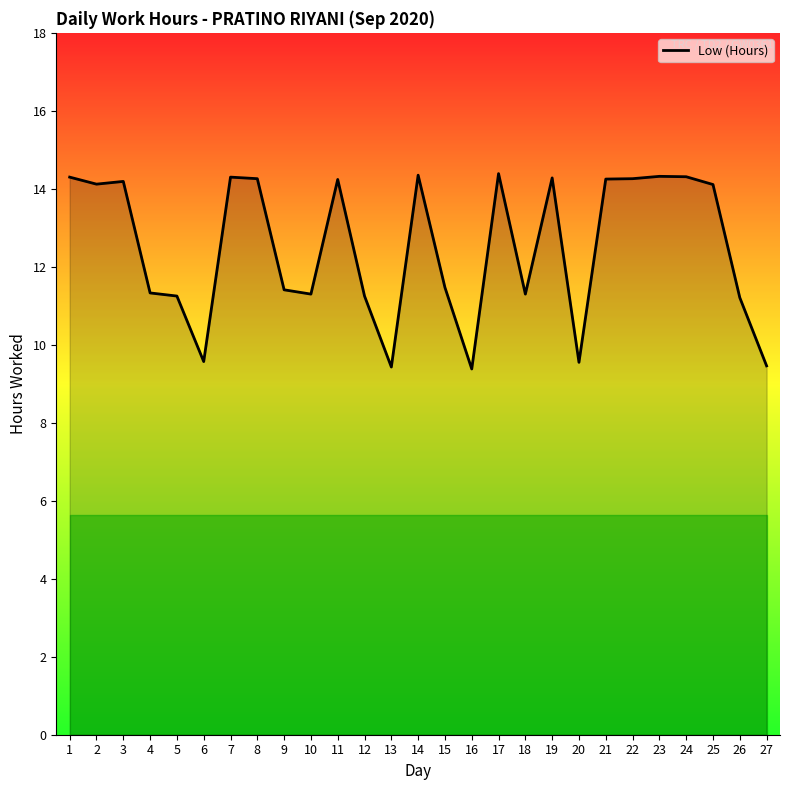

What is the sum of all values?

337.6